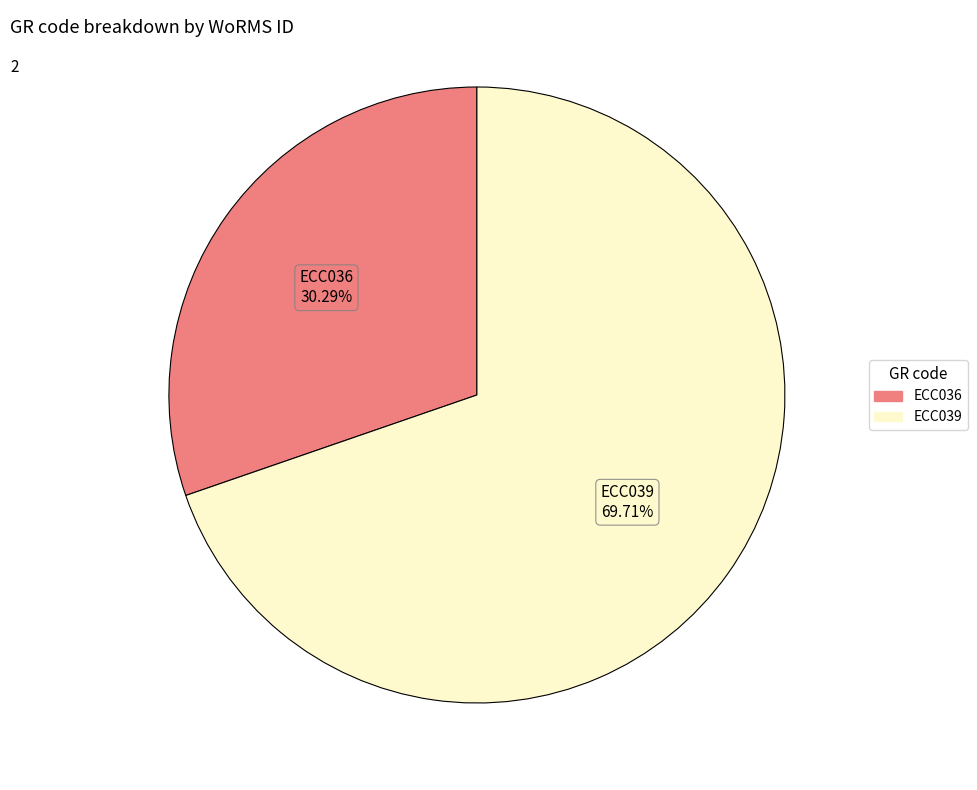

To the nearest percent, what is the difference between the largest and smallest slice percentages?

39%